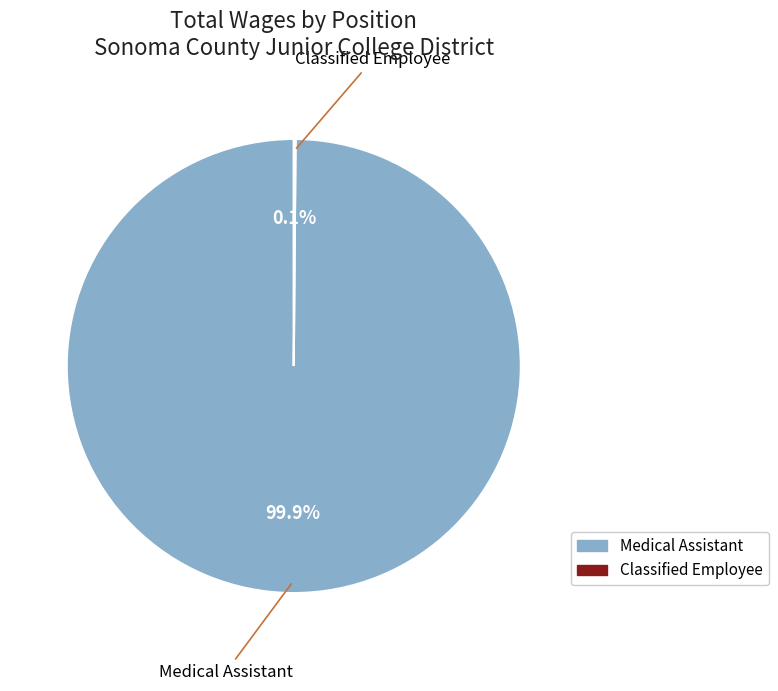

Does any single category account for the majority?

Yes